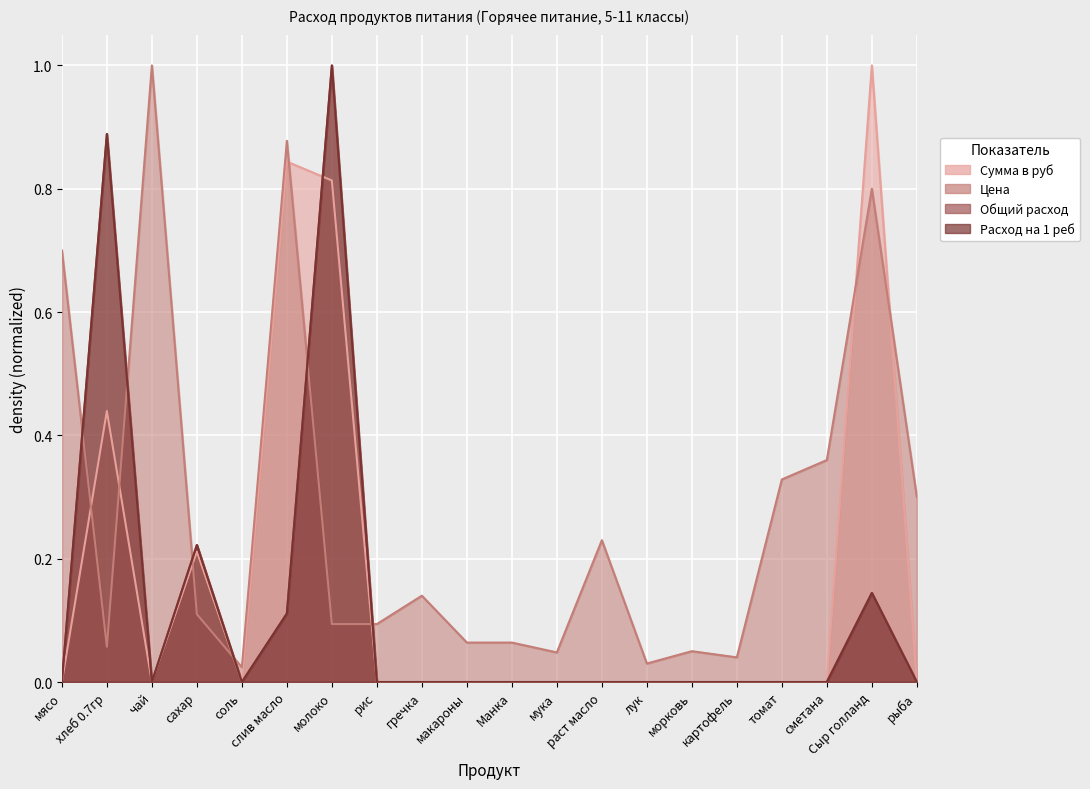

Where is the first local maximum for Цена?

чай